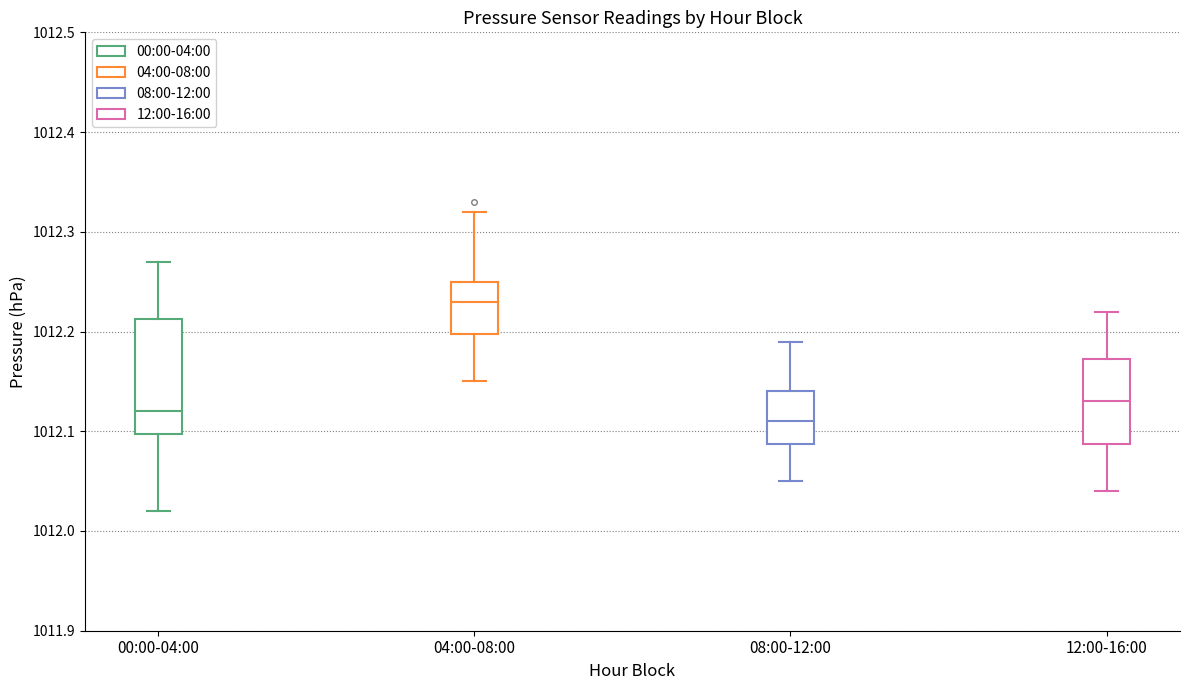

Which box has the highest median line?

04:00-08:00